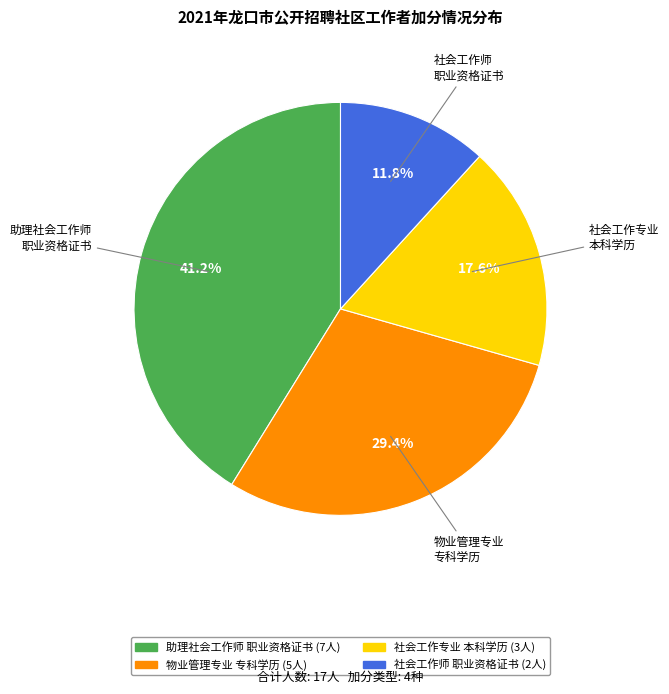

Is there any slice that represents more than half of the pie?

No